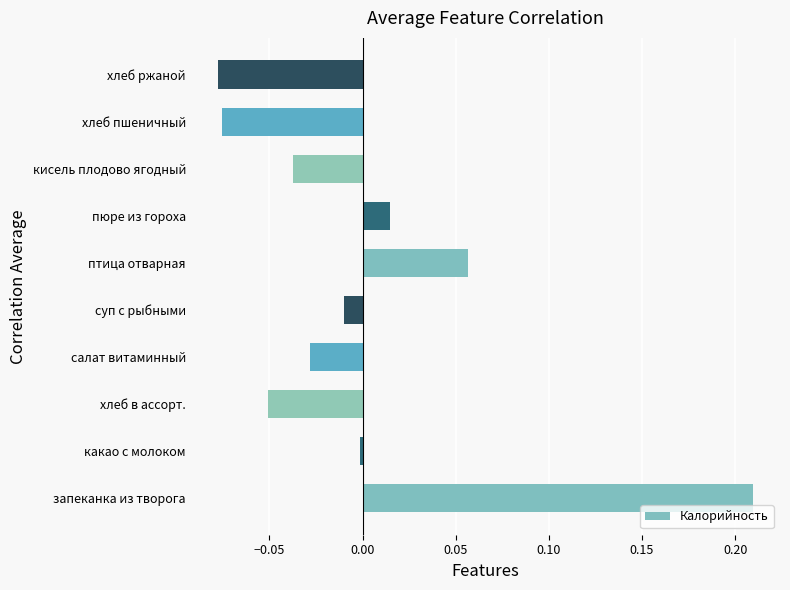

Between хлеб в ассорт. and хлеб пшеничный, which is larger?

хлеб в ассорт.